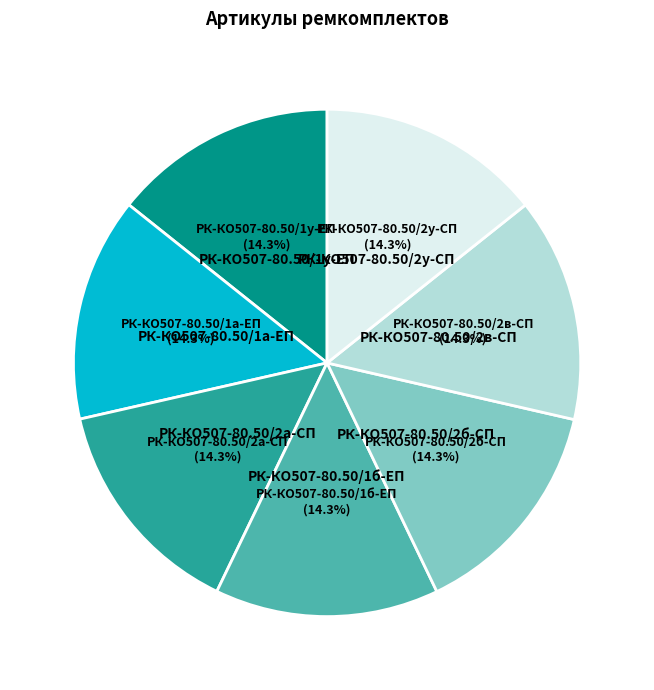

Count the number of slices in the pie.

7